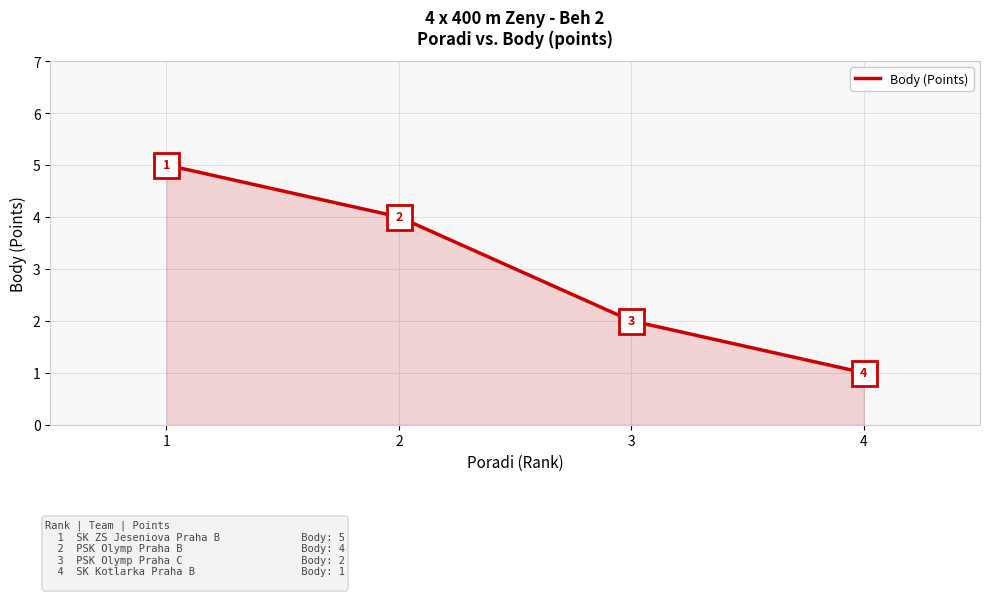

What is the difference between the second highest and second lowest values?

2